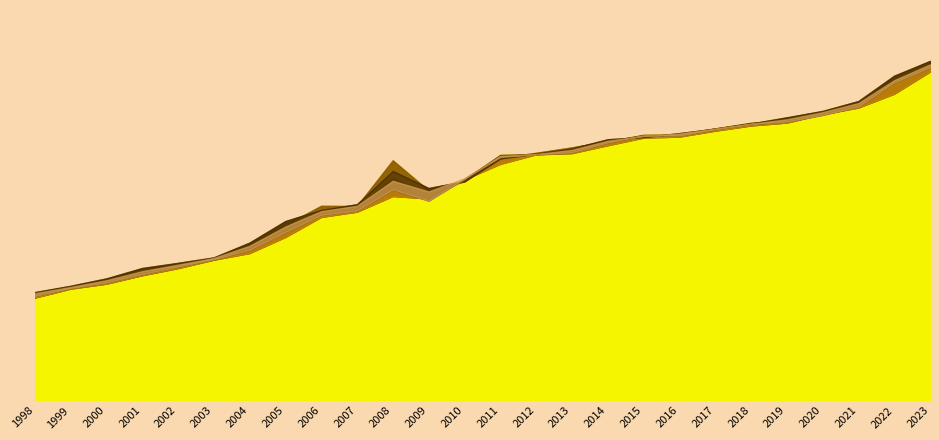

At which category does Mar reach its first local valley?

2009